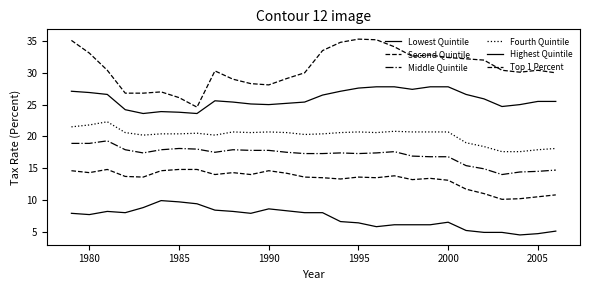

List the series in order of their peak value, highest first.

Top 1 Percent, Highest Quintile, Fourth Quintile, Middle Quintile, Second Quintile, Lowest Quintile